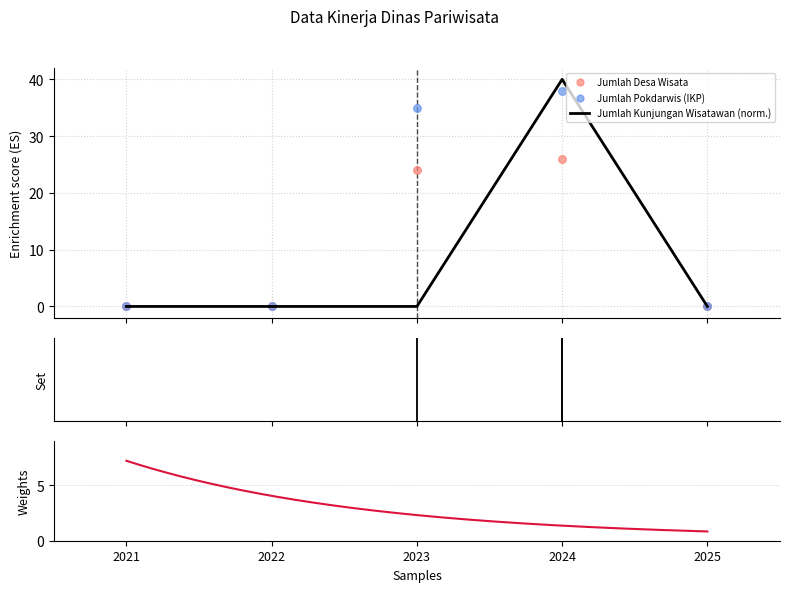

Which series reaches the maximum Y coordinate?

Jumlah Kunjungan Wisatawan